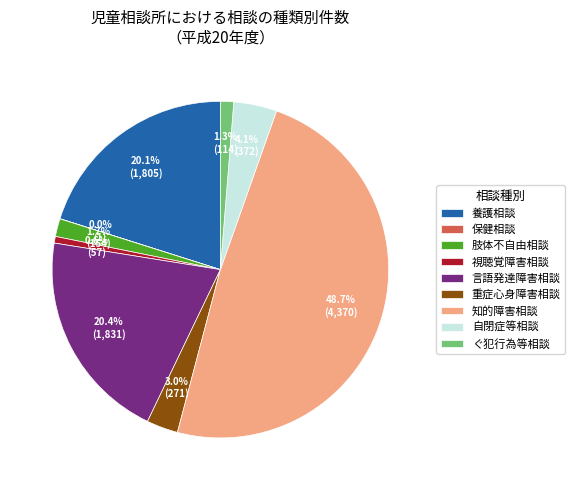

To the nearest percent, what portion does 視聴覚障害相談 represent?

1%